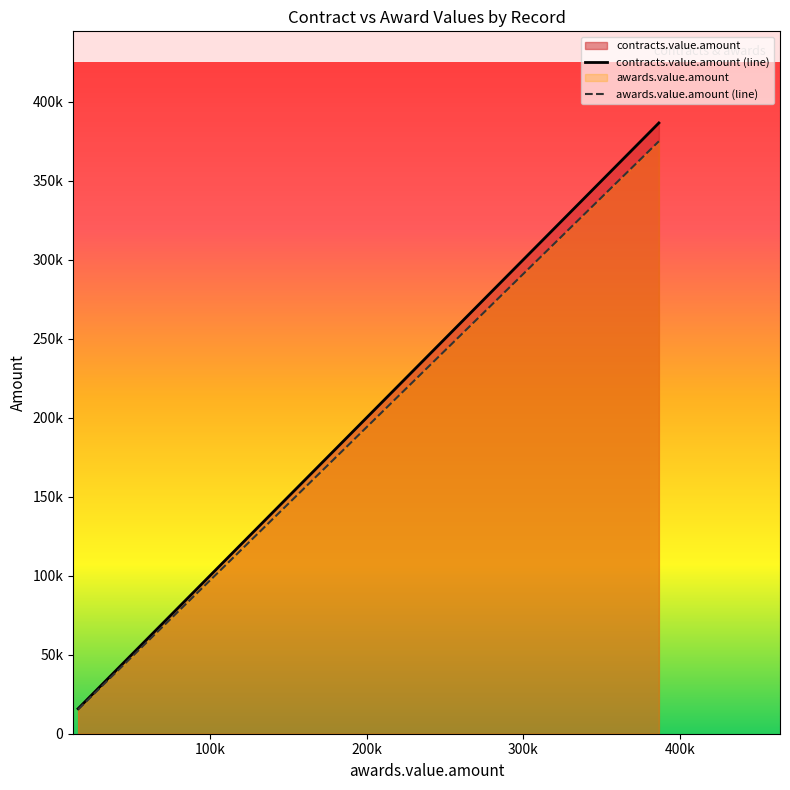

Which series changed the most between CASO 344 and 733/10?

contracts.value.amount